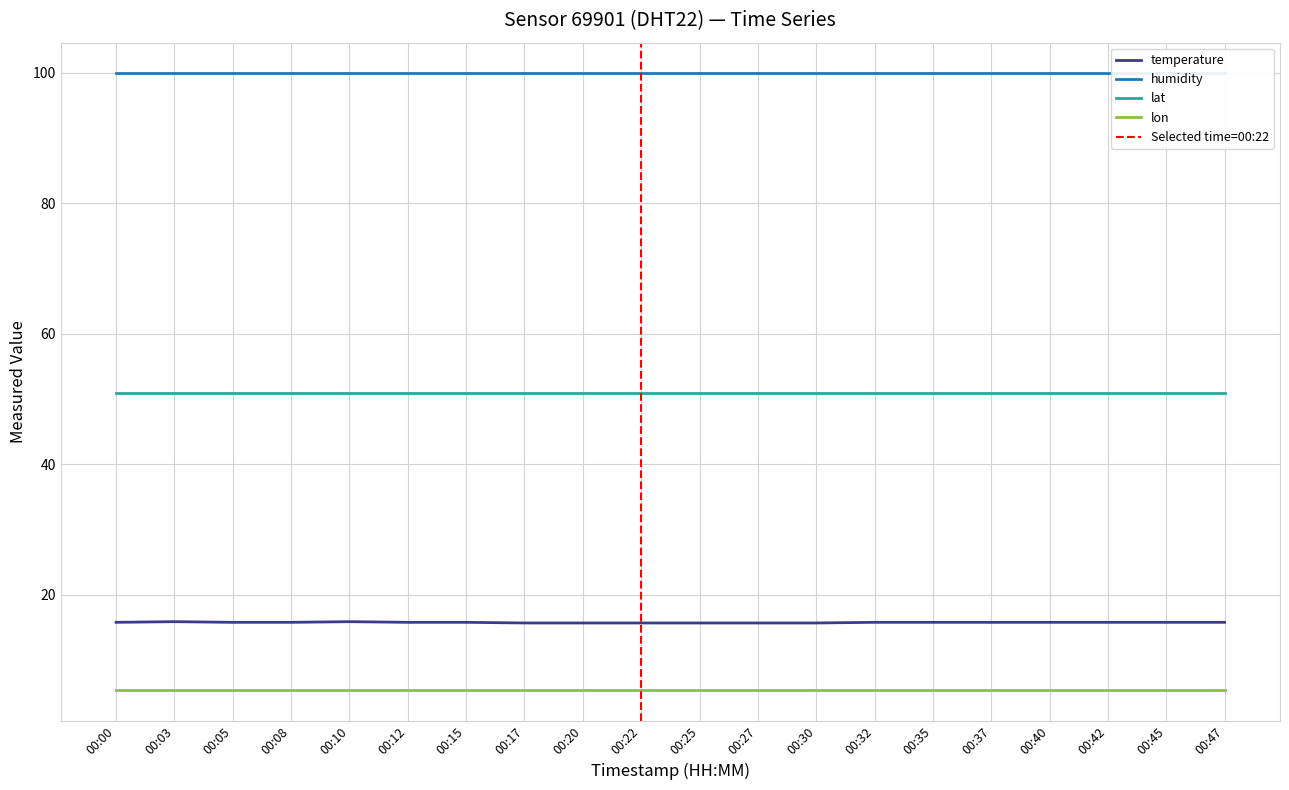

Is this an area chart (filled region under the line)?

No